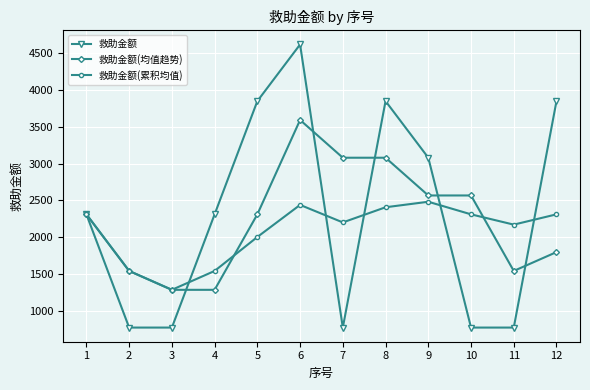

Which series has the largest range (max minus min)?

救助金额